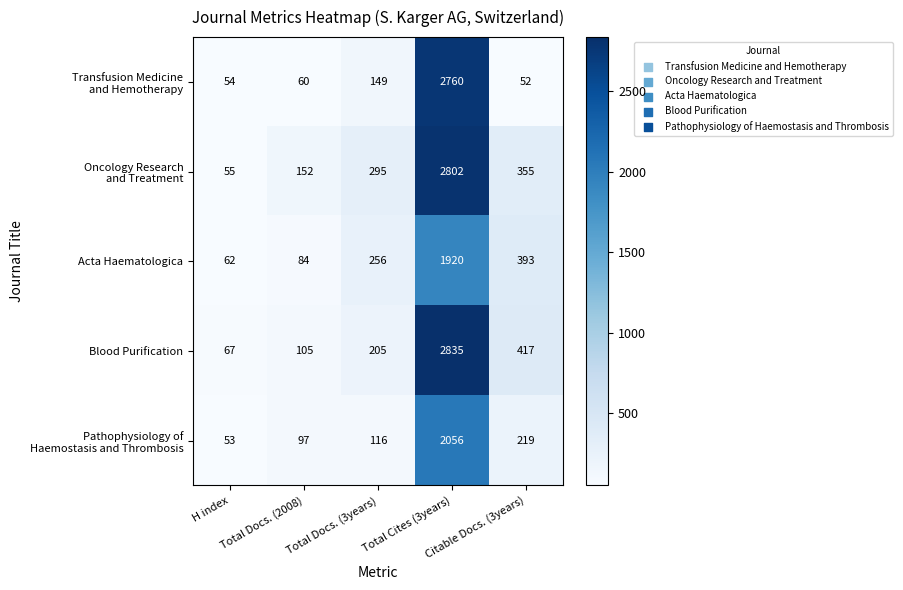

How many distinct data groups are displayed?

5